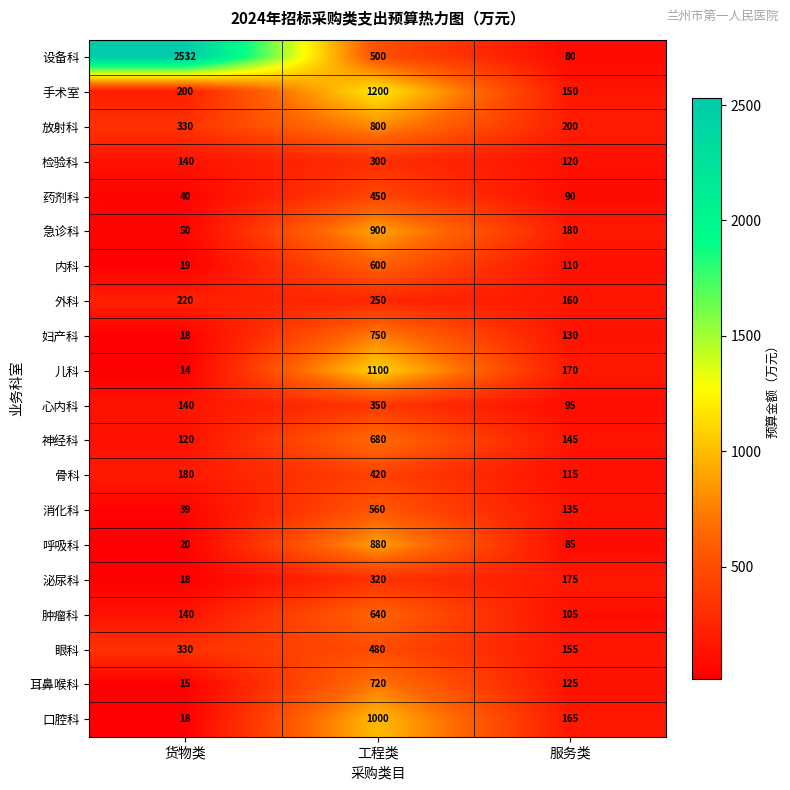

The 肿瘤科 series shows 33 at 货物类. True or false?

False